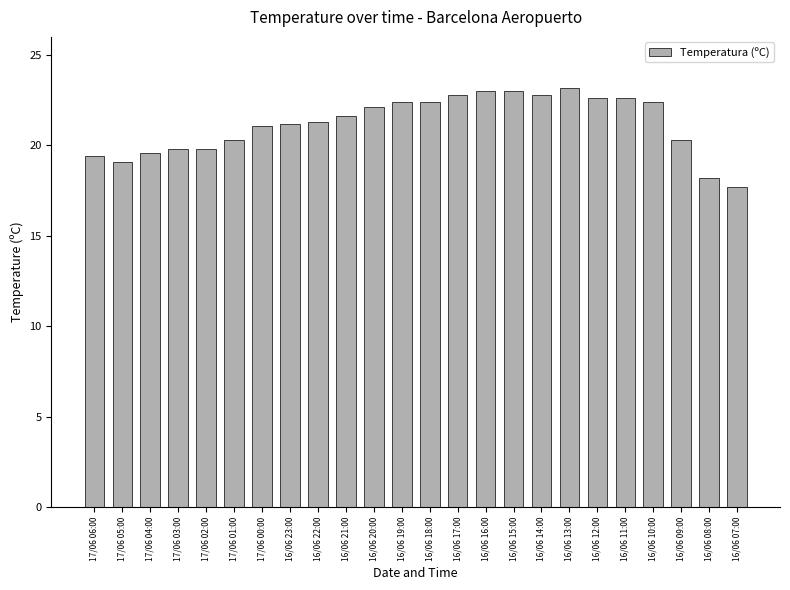

What is the difference between the values at 17/06 04:00 and 17/06 05:00?

0.5